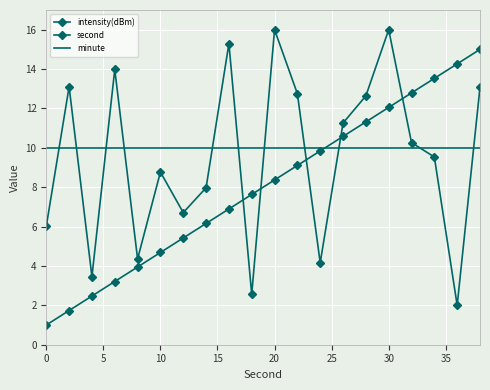

At how many categories does at least one series exceed 7?

20